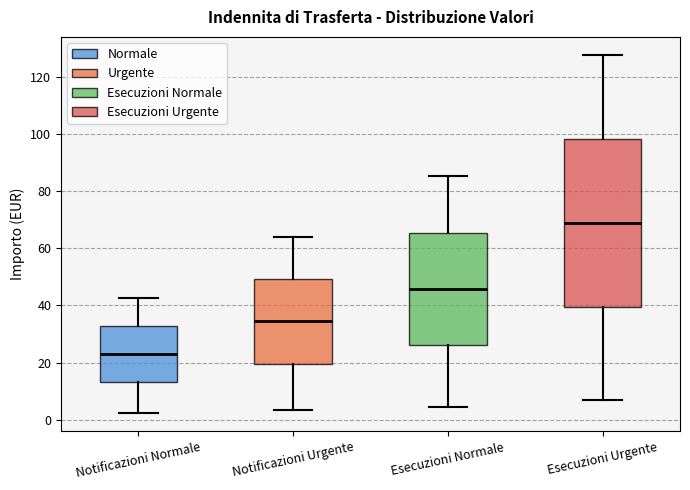

Where is the lower edge of the box for Esecuzioni Urgente on the y-axis? The values are not printed on the chart, so give them approximately, as read against the axis.

40